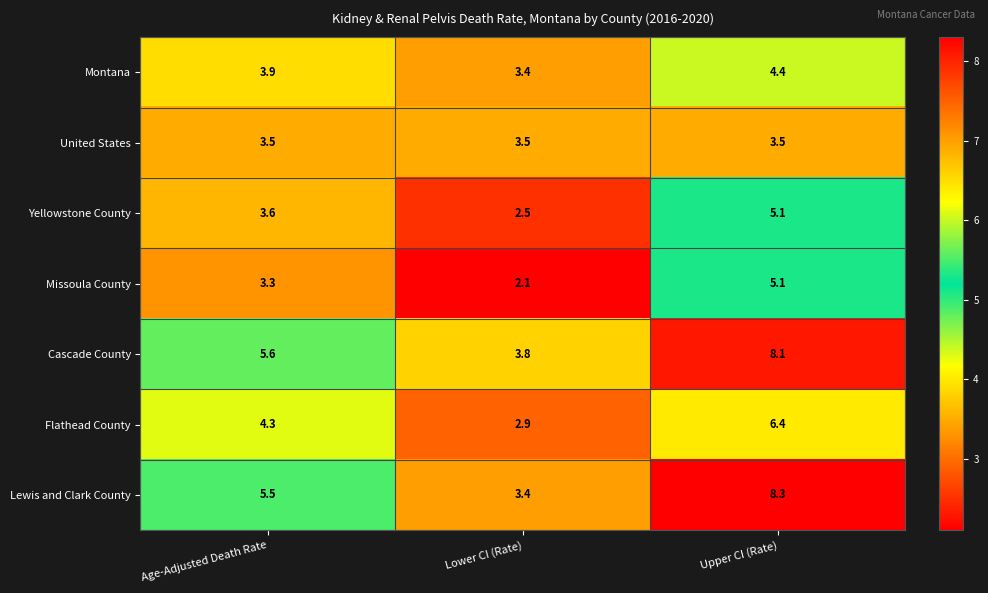

At which category is the sum across all series the highest?

Upper CI (Rate)